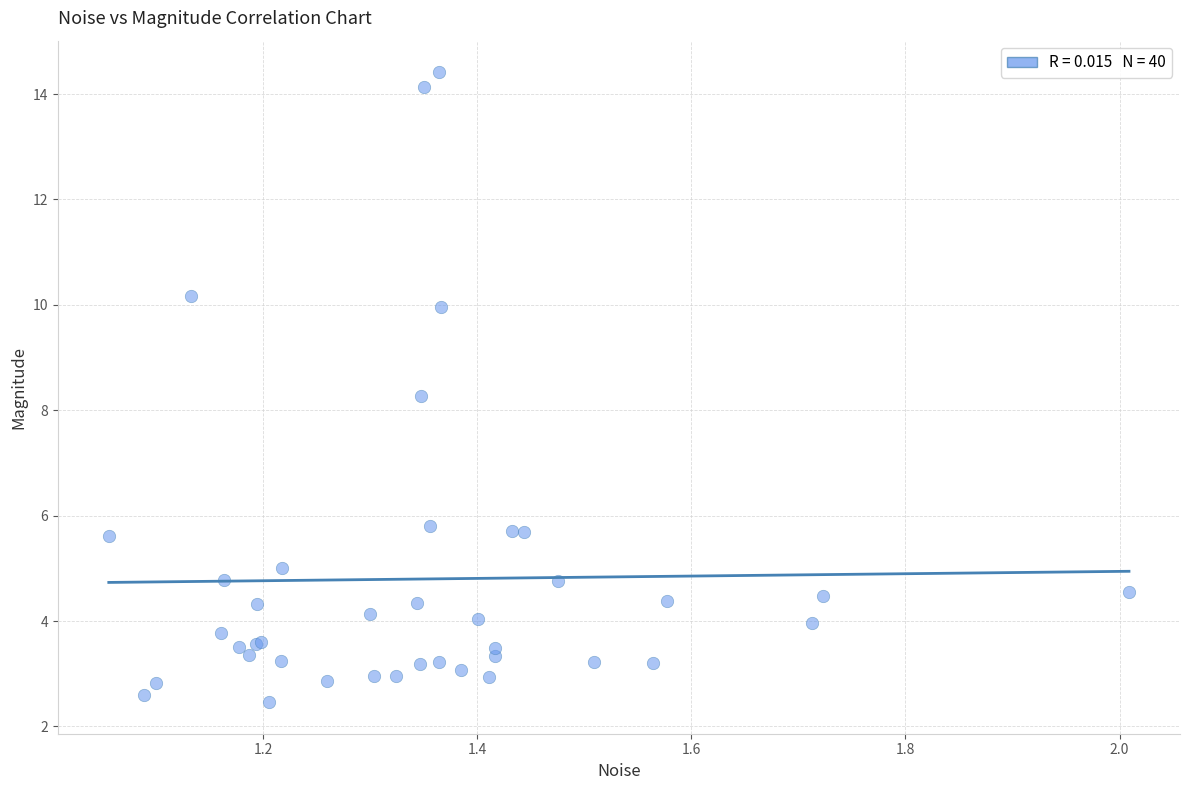

What Y value in the scatter plot is closest to 8?

8.3